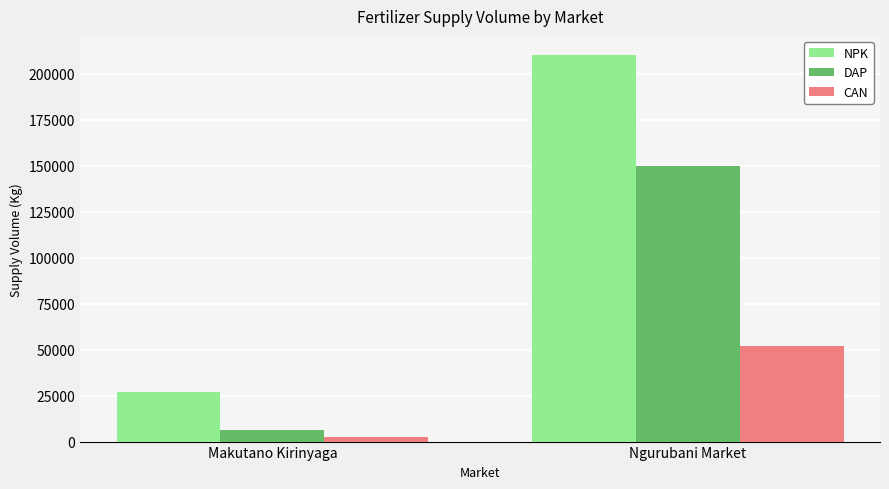

What is the label of the 1st bar from the right?

Ngurubani Market